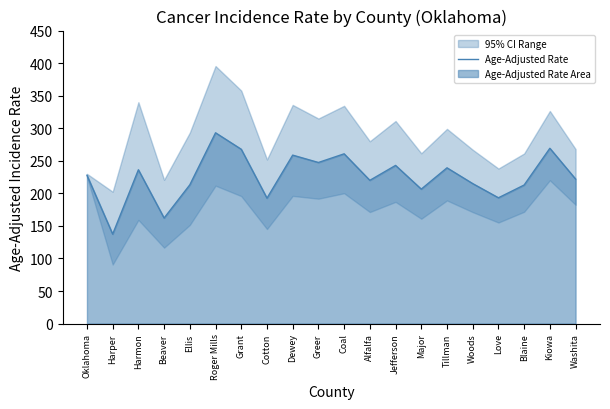

List the labels in order of value, largest first.

Roger Mills, Kiowa, Grant, Coal, Dewey, Greer, Jefferson, Tillman, Harmon, Oklahoma, Washita, Alfalfa, Woods, Ellis, Blaine, Major, Love, Cotton, Beaver, Harper